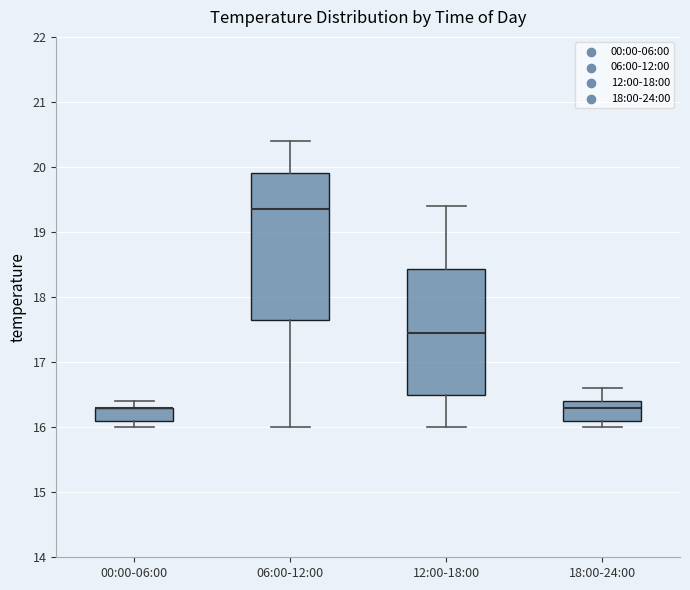

Which box is the tallest, from its lower edge to its upper edge?

06:00-12:00